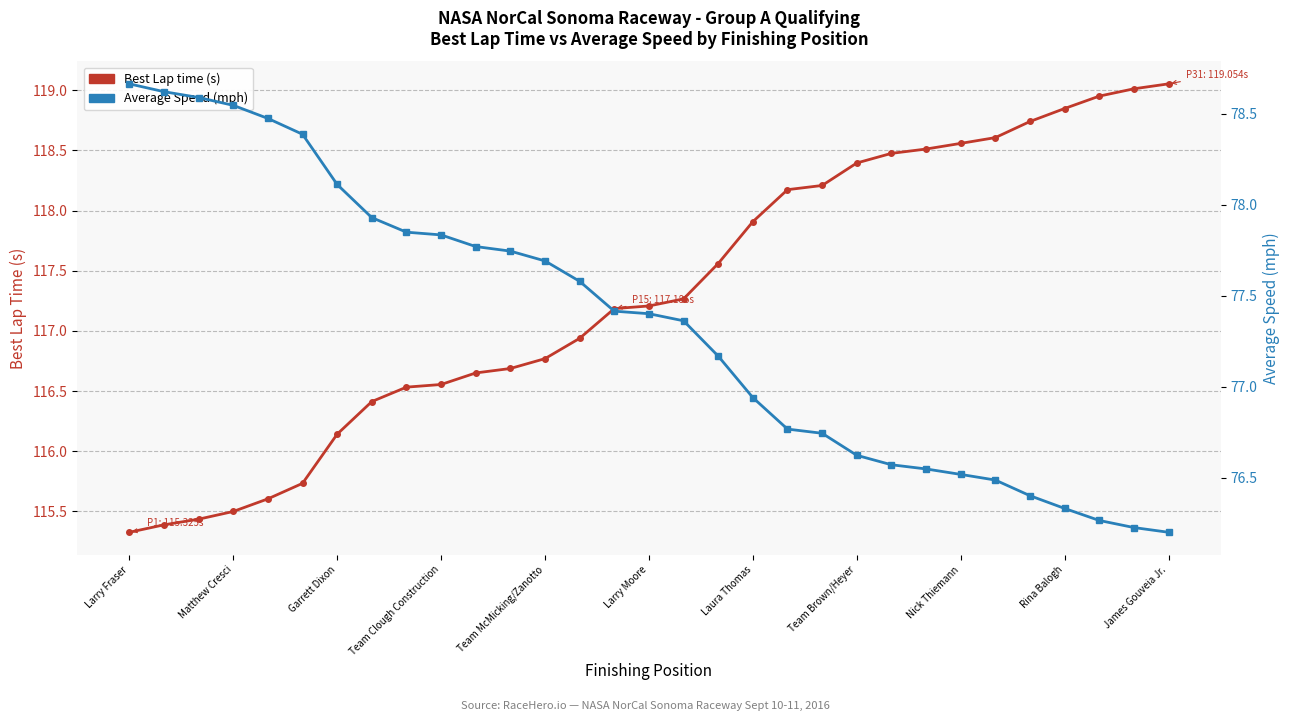

At which category is the sum across all series the highest?

James Gouveia Jr.